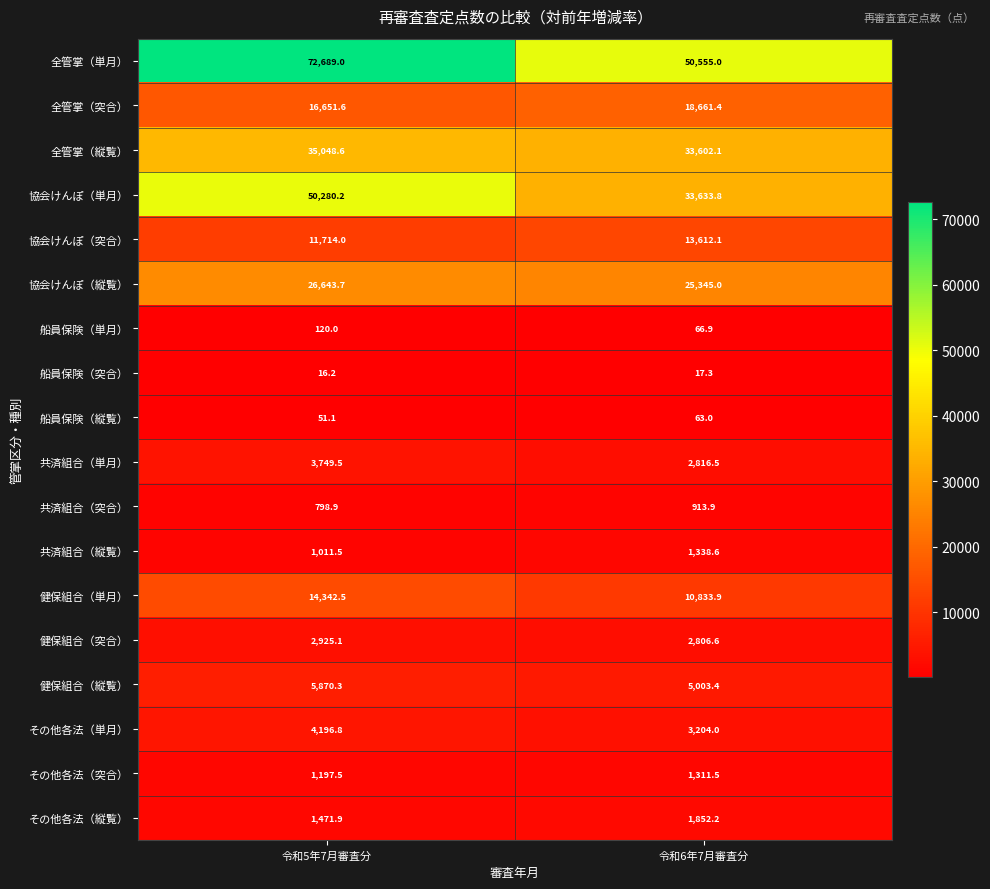

What is the sum of all 健保組合（突合） values?

5731.7